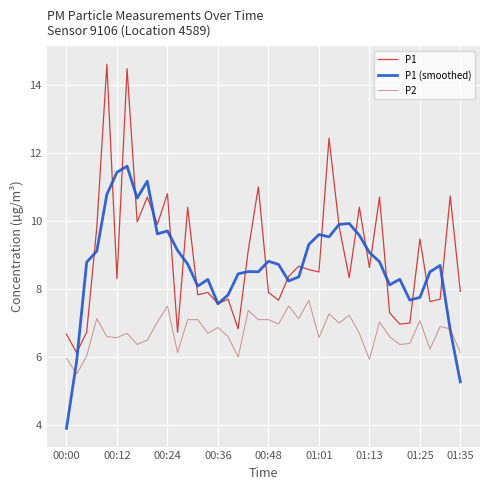

What are all the series names shown in the legend?

P1, P1 (smoothed), P2